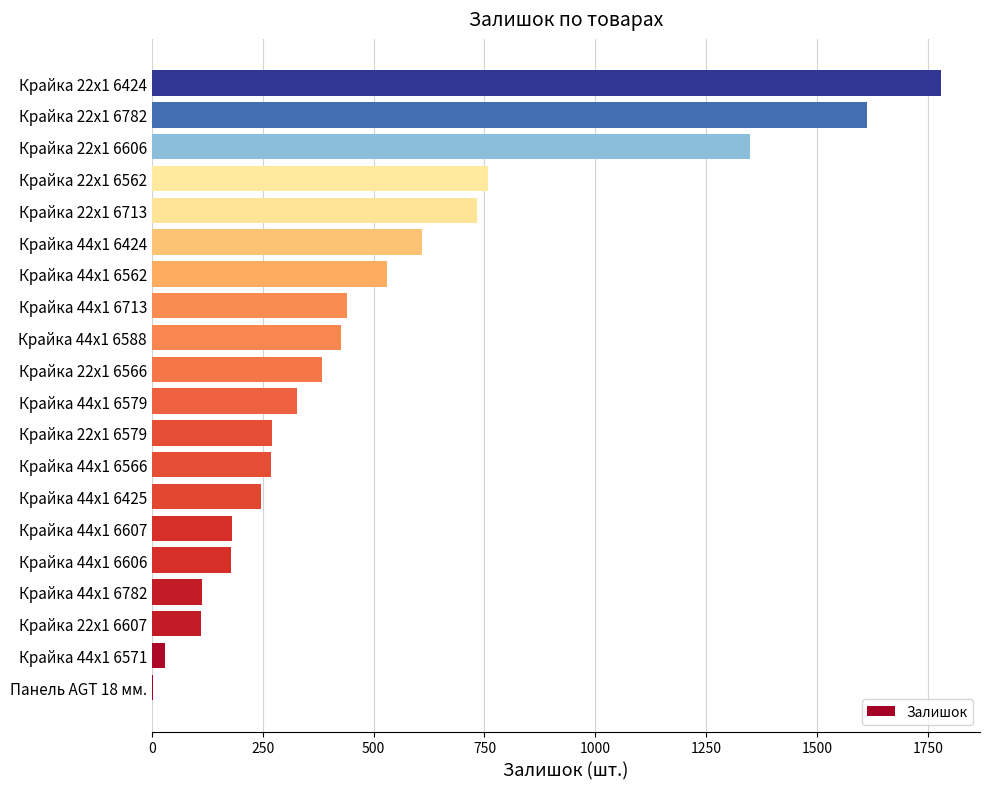

The value at Крайка 22x1 6782 is 1614. True or false?

True